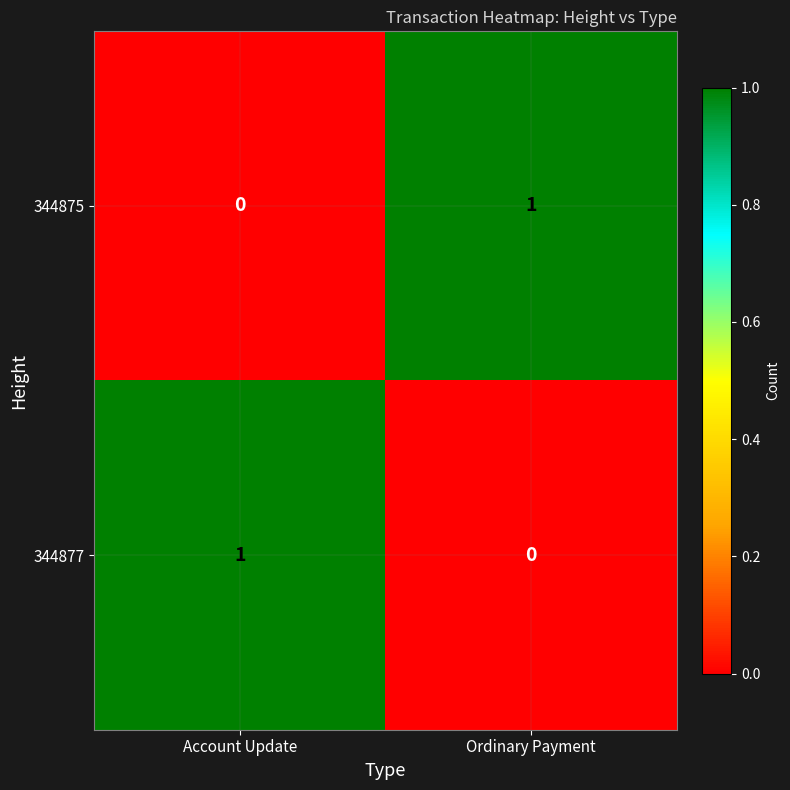

List the labels in order of 344877 value, largest first.

Account Update, Ordinary Payment